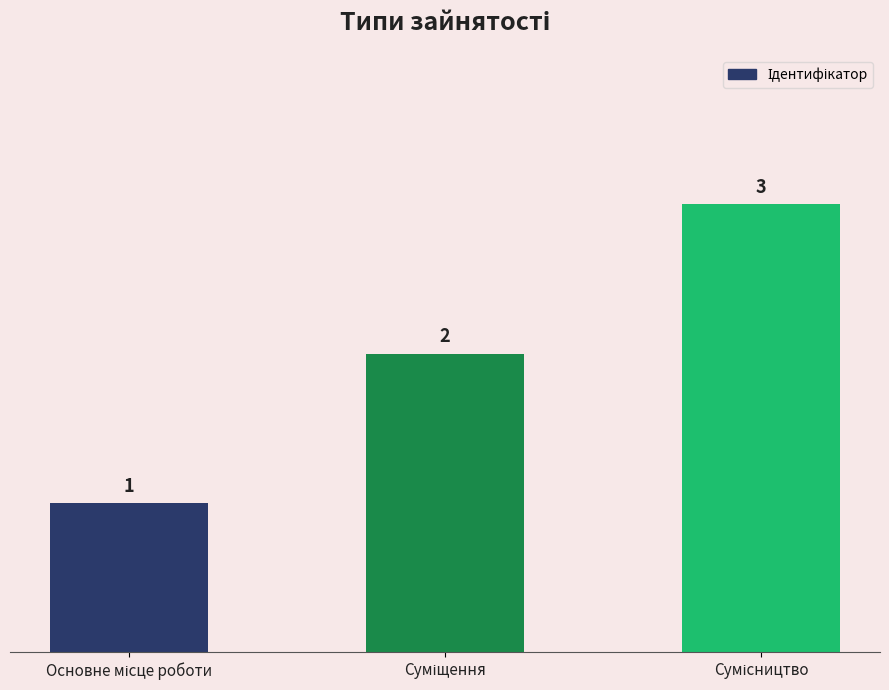

How many values are between 1 and 3?

3